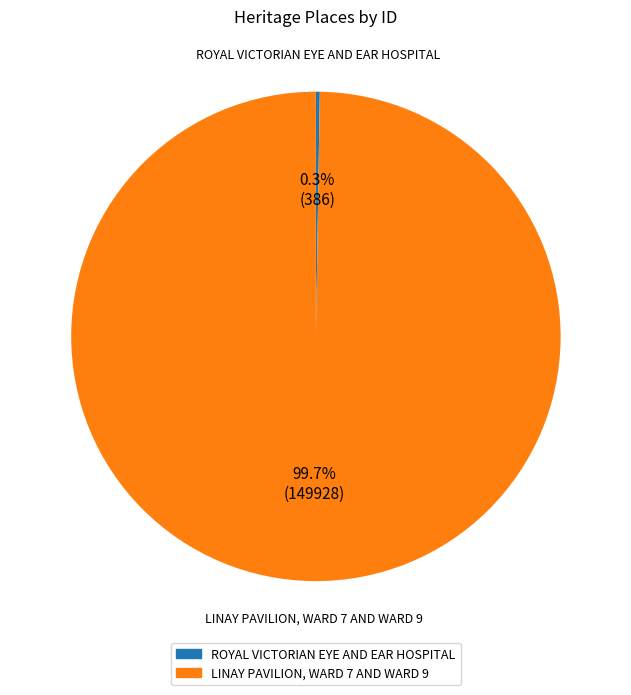

What is the largest slice in the pie chart?

LINAY PAVILION, WARD 7 AND WARD 9